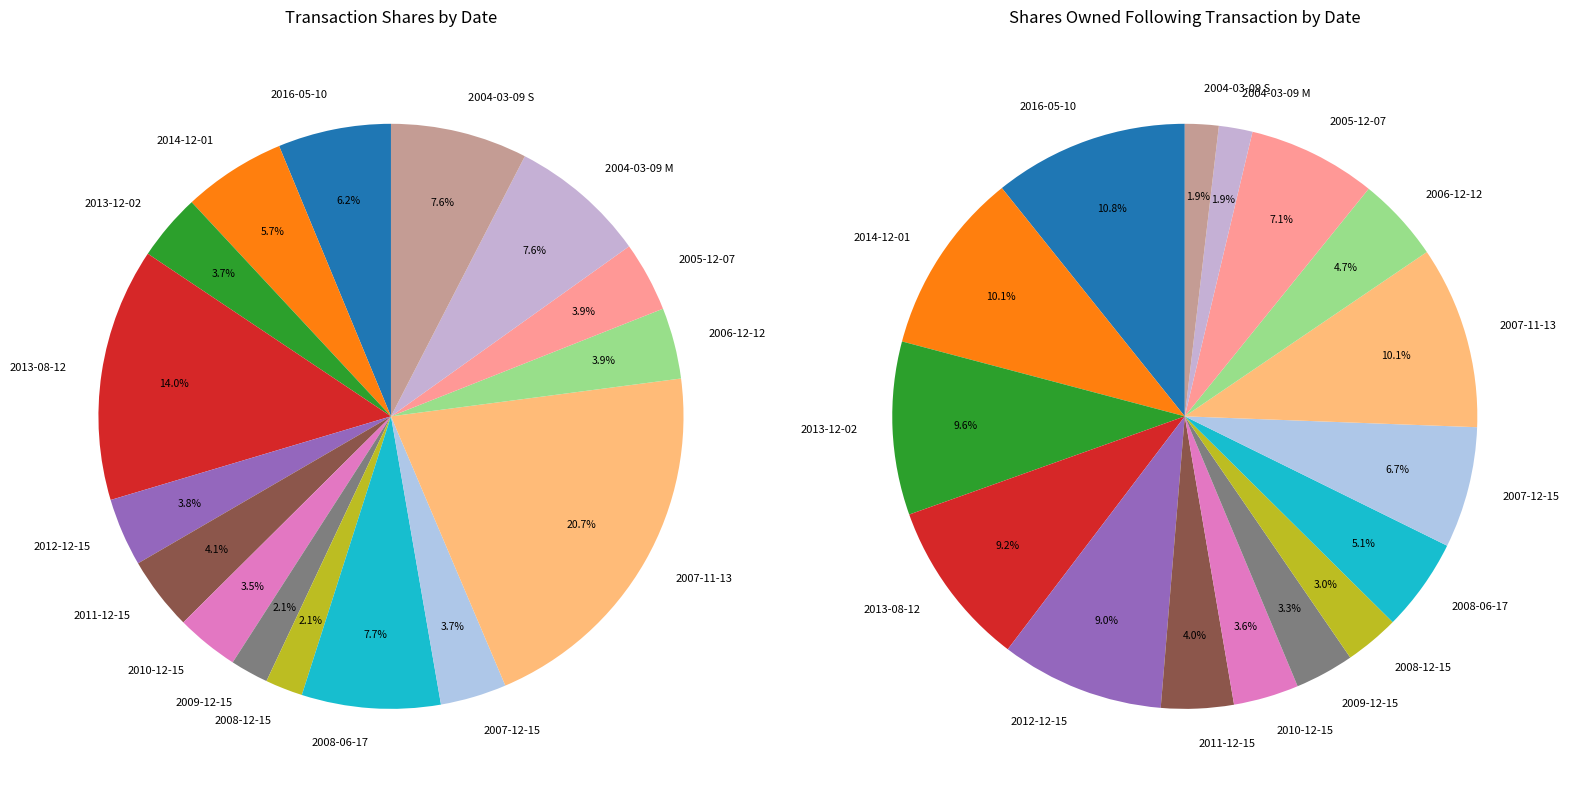

True or false: 2008-06-17 accounts for 1% of the total.

False